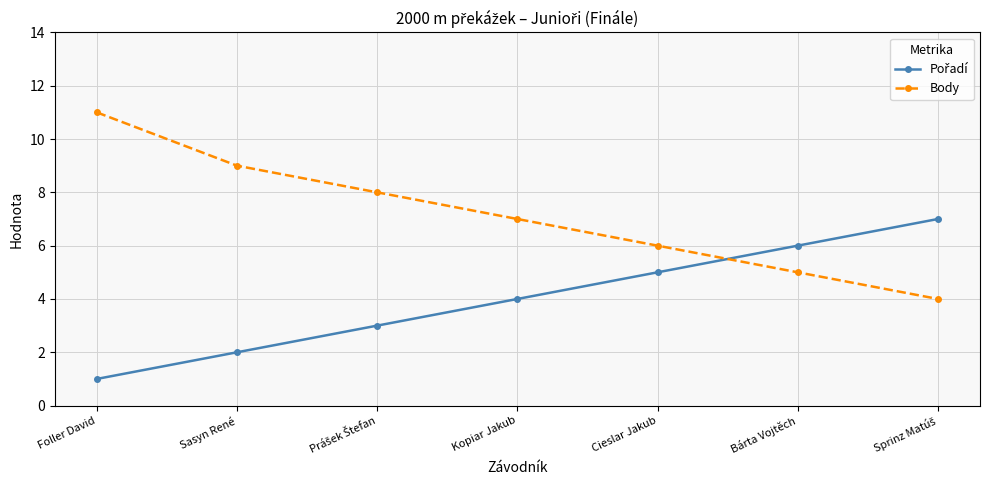

At which category is the sum across all series the highest?

Foller David